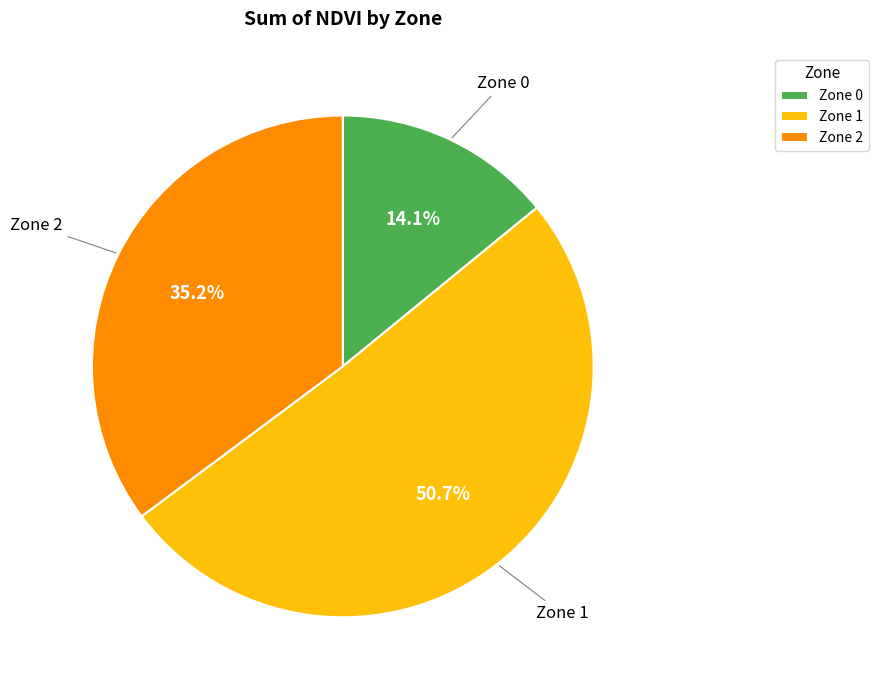

Is it true that Zone 0 is 25% of the pie?

False